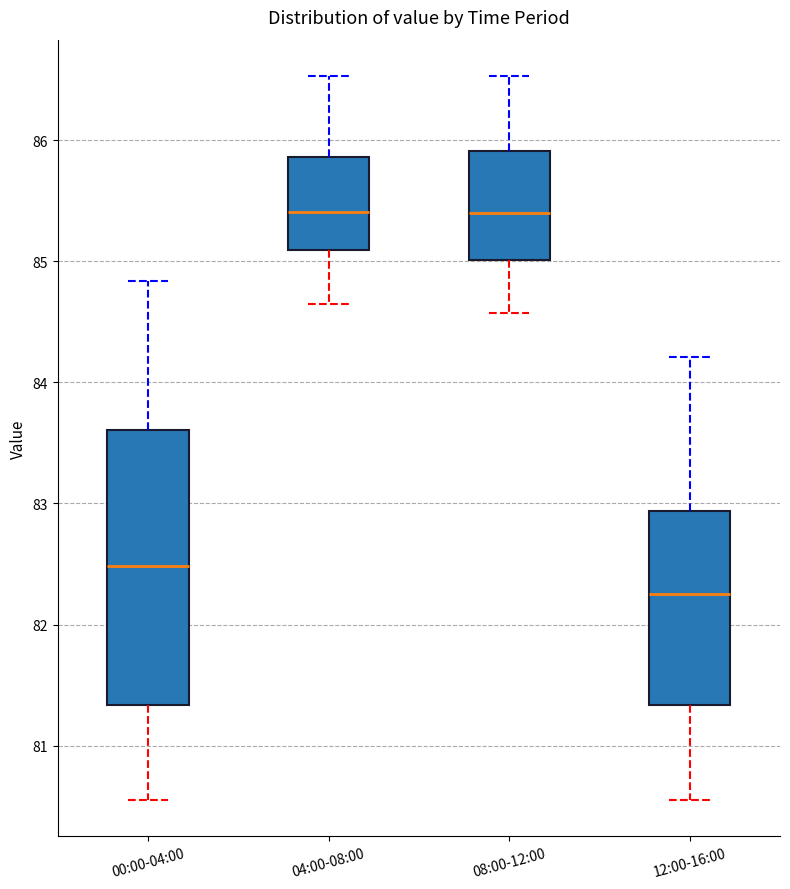

Which box's median line is the lowest?

12:00-16:00